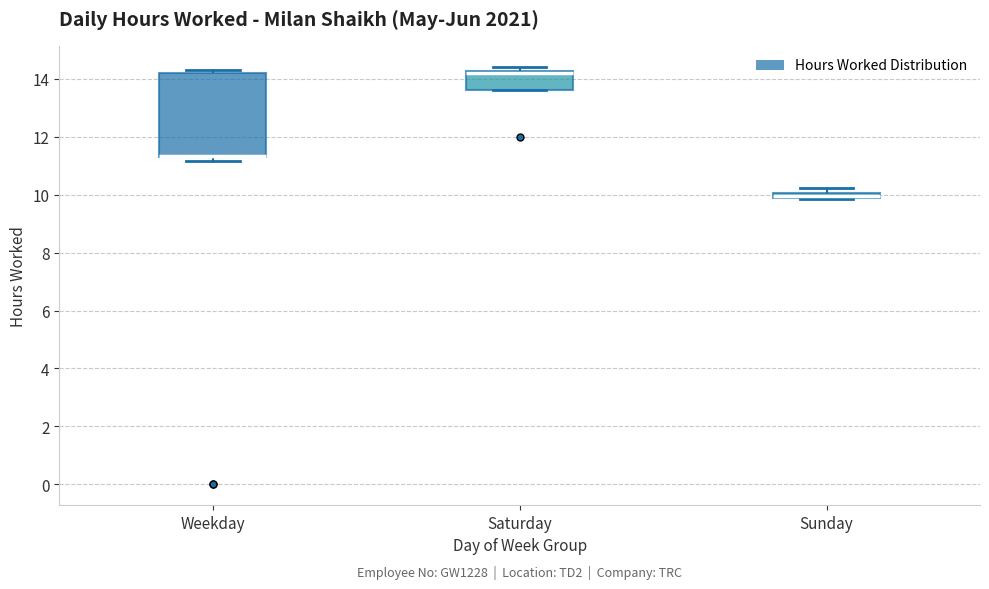

Where is the lower edge of the box for Sunday on the y-axis? The values are not printed on the chart, so give them approximately, as read against the axis.

9.8